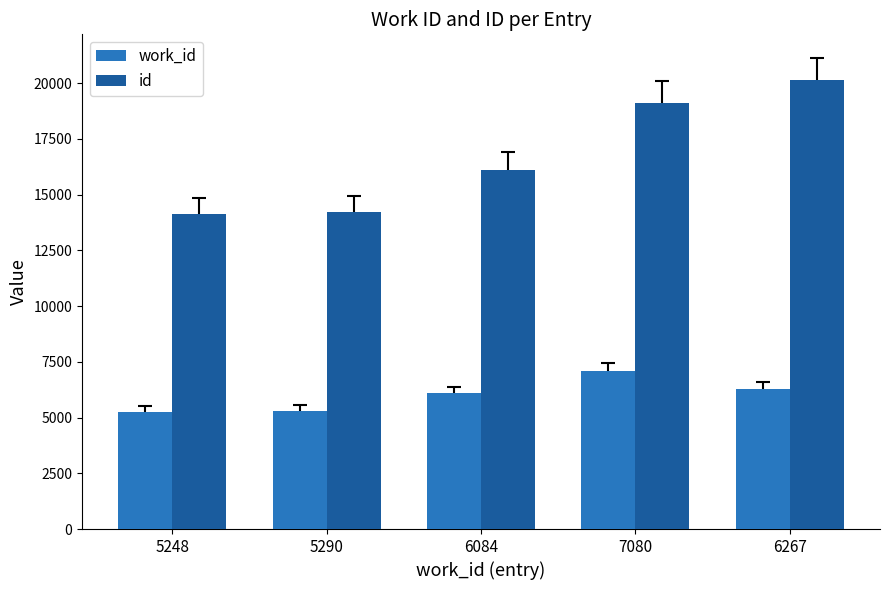

True or false: id has a value of 19128 at 7080.

True